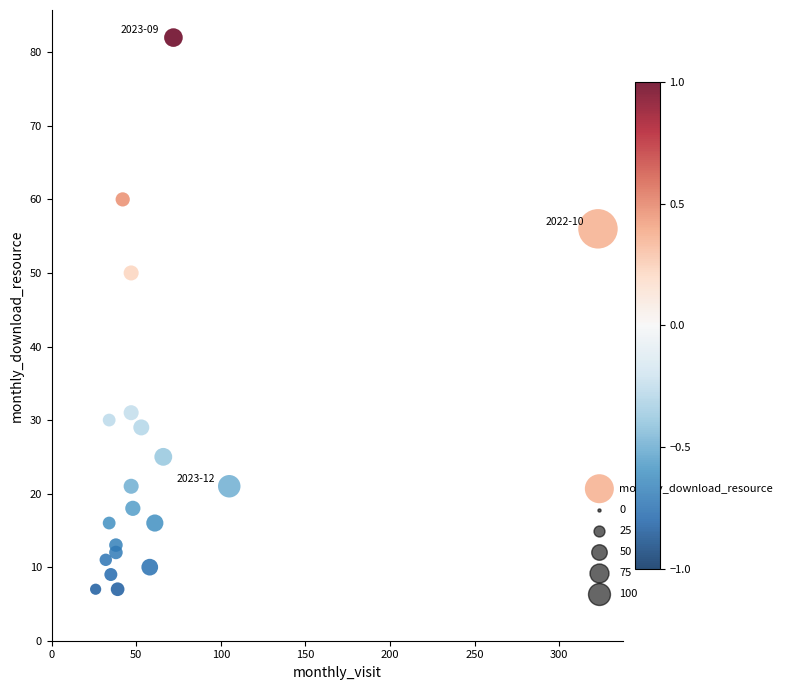

What is the range of Y values (max minus min)?

75